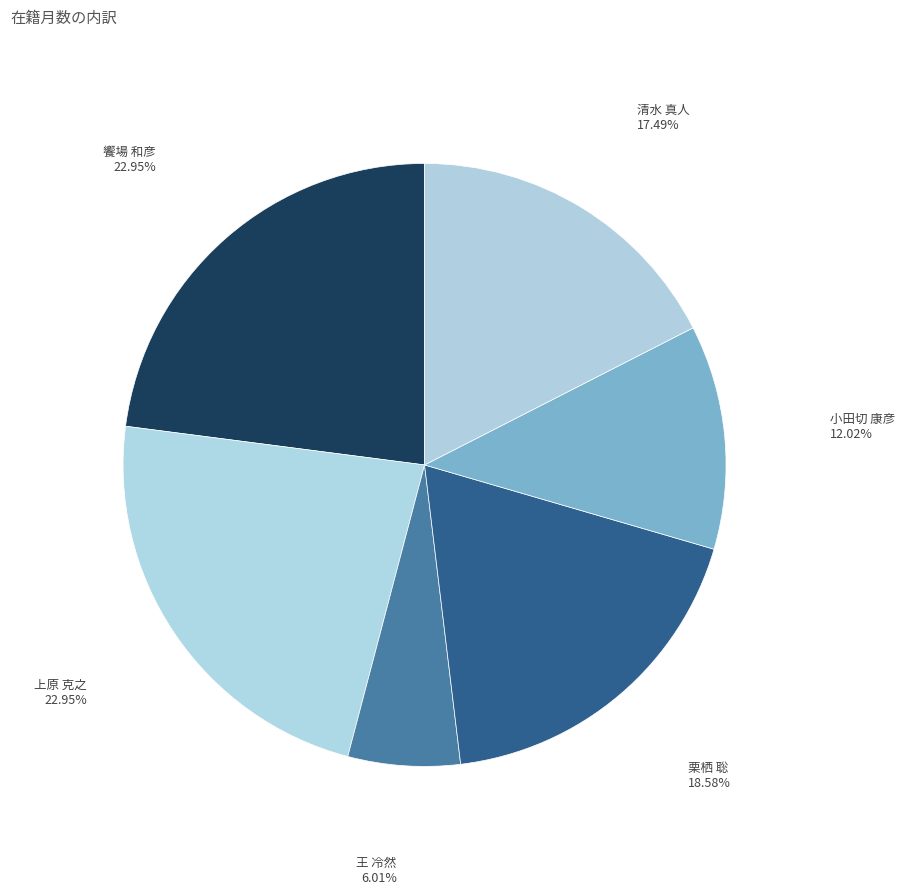

To the nearest percent, what is the difference between the 王 冷然 and 栗栖 聡 slice percentages?

13%